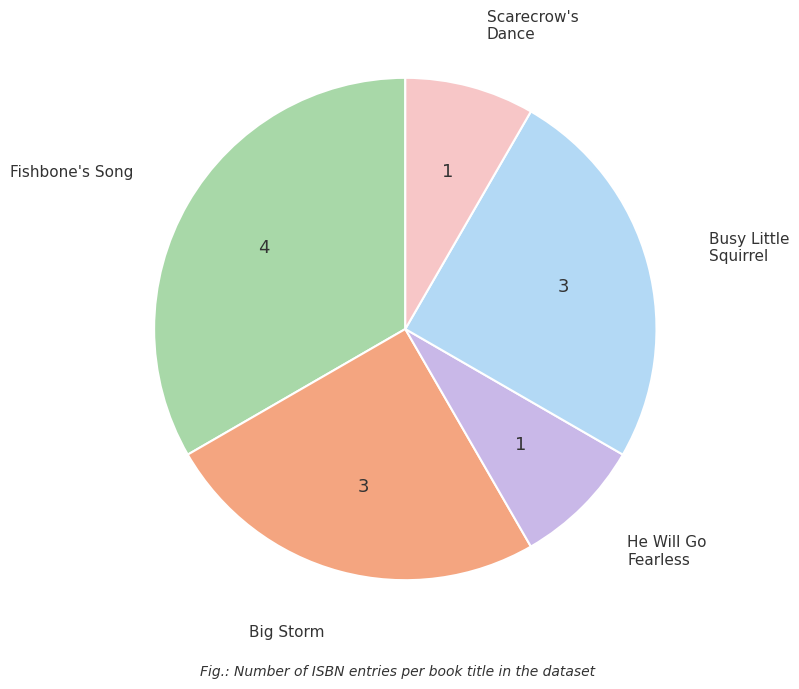

How many segments does this pie chart have?

5